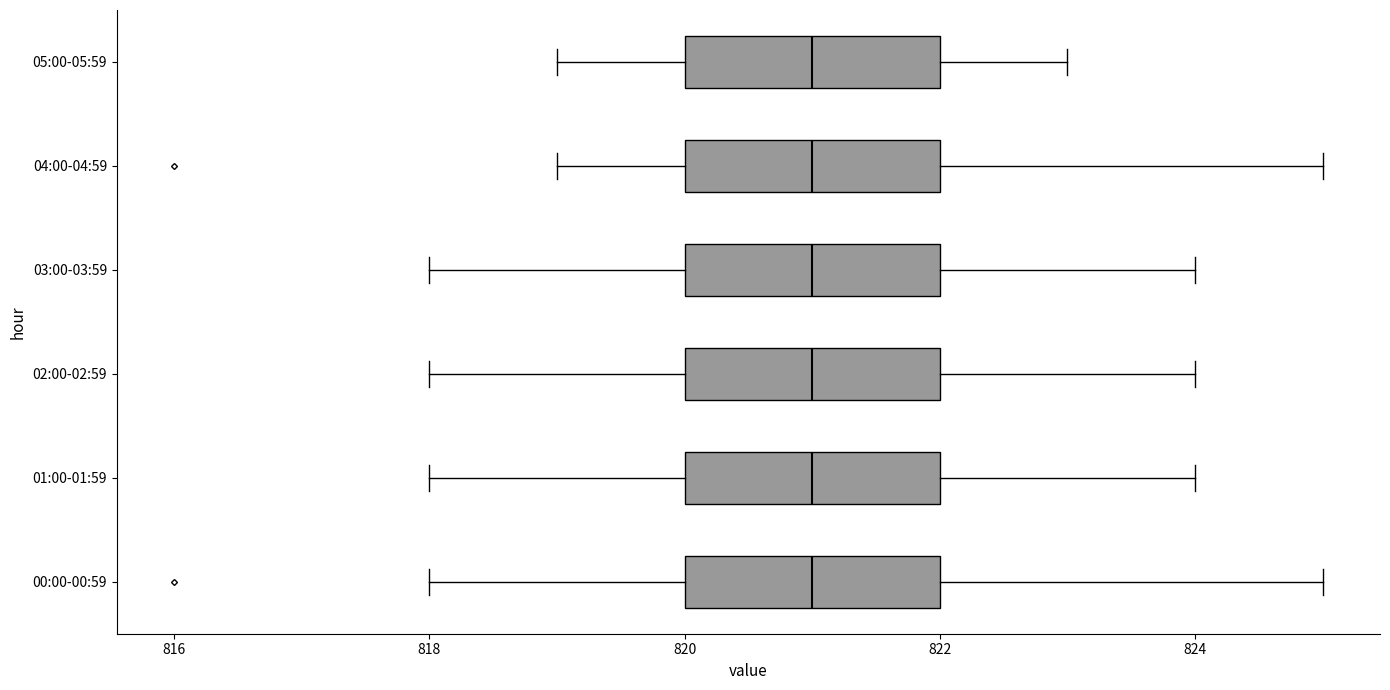

Where is the right edge of the box for 04:00-04:59 on the x-axis? The values are not printed on the chart, so give them approximately, as read against the axis.

822